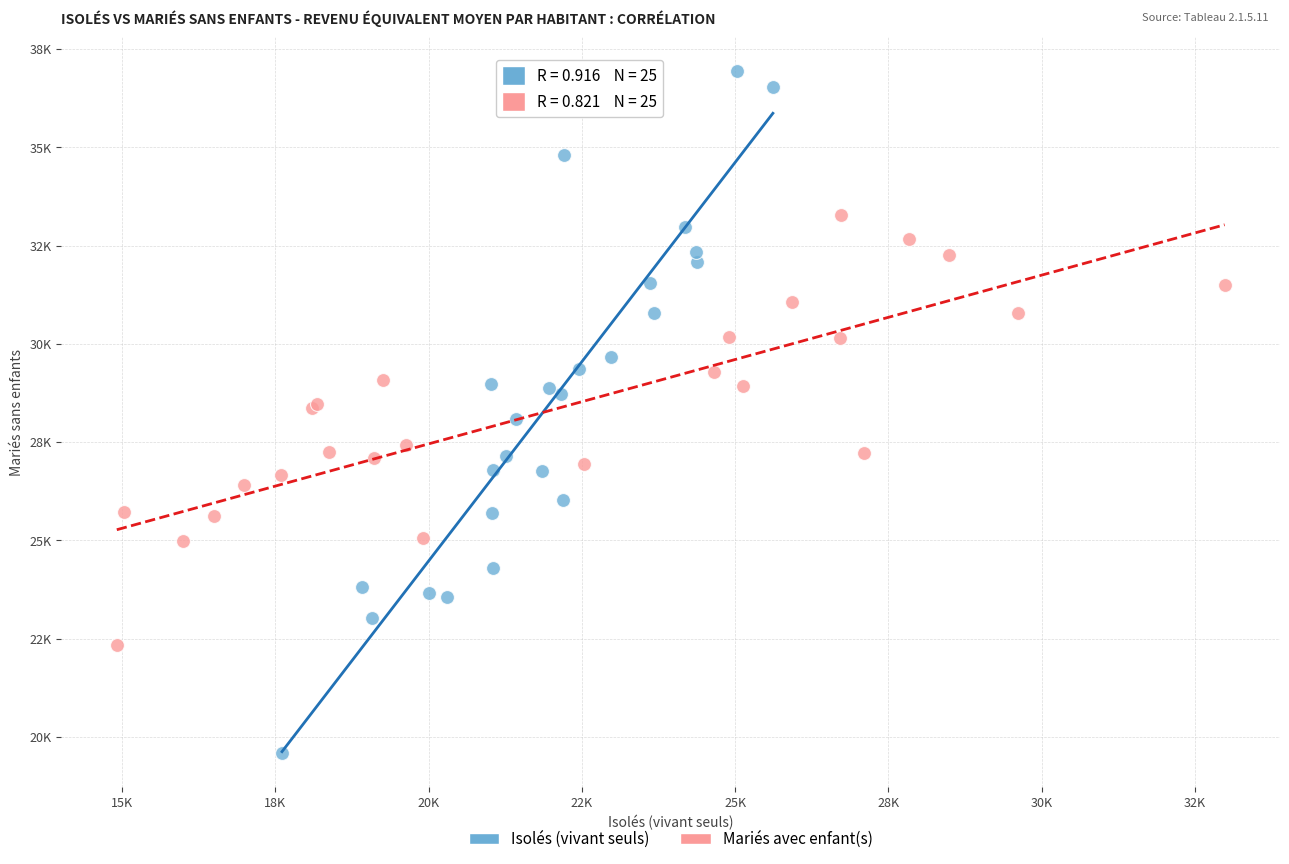

Which series contains the lowest Y value?

Isolés (vivant seuls)